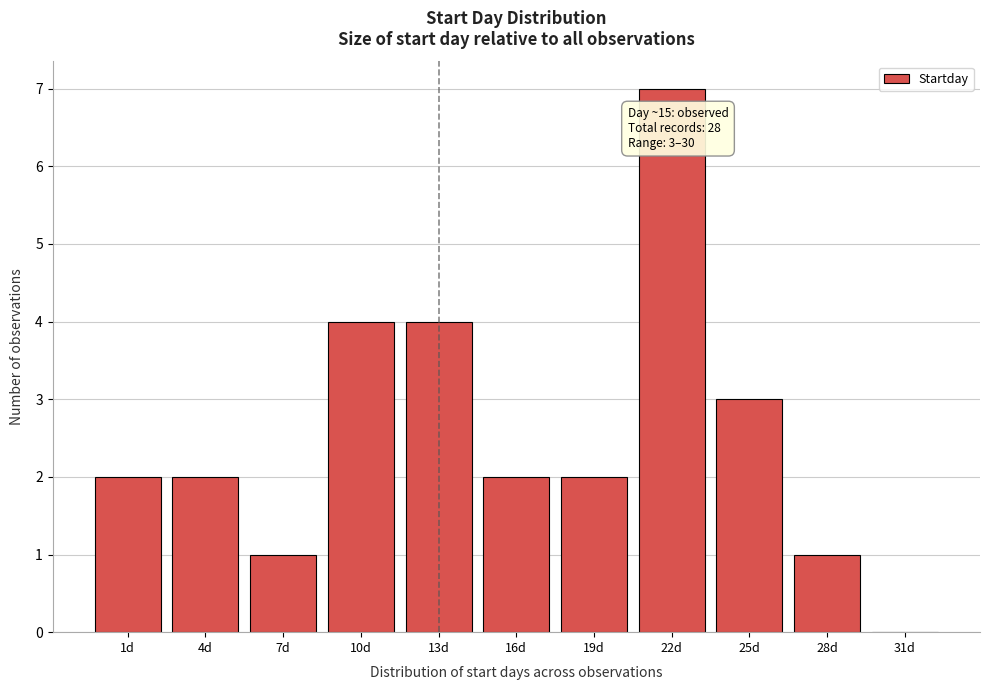

Reading left to right, what are all the values shown in this chart?

1d=2	4d=2	7d=1	10d=4	13d=4	16d=2	19d=2	22d=7	25d=3	28d=1	31d=0